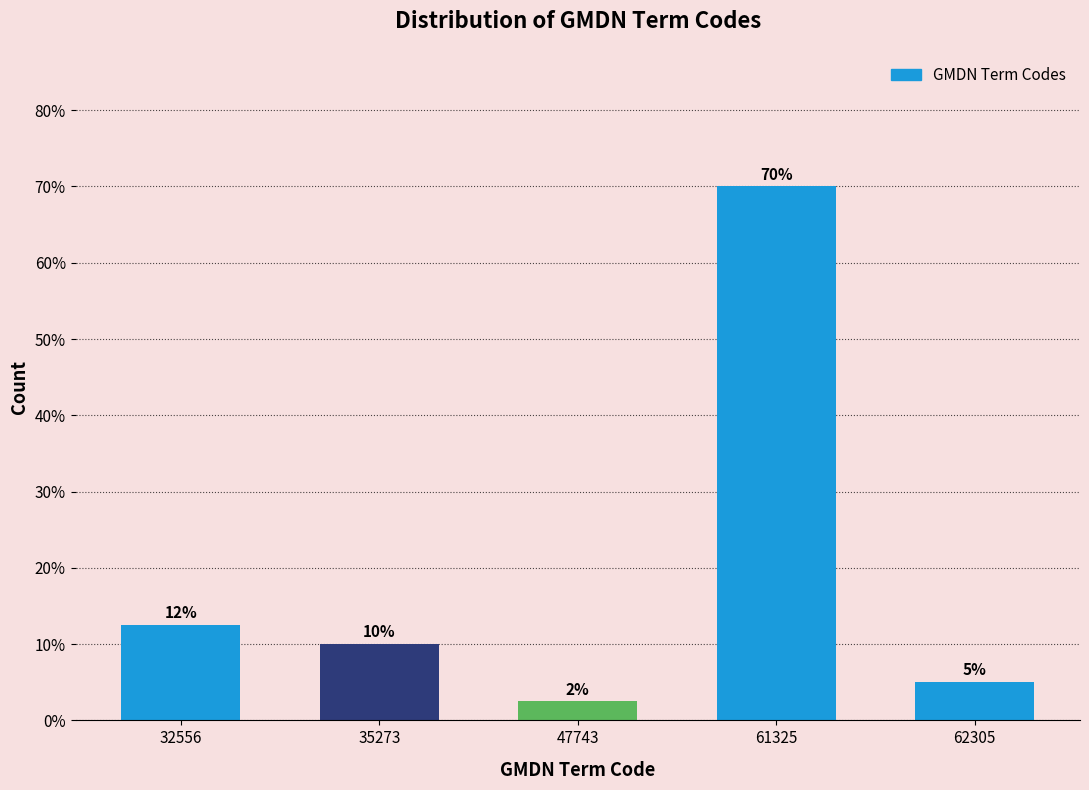

What is the difference between the values at 32556 and 47743?

10.0